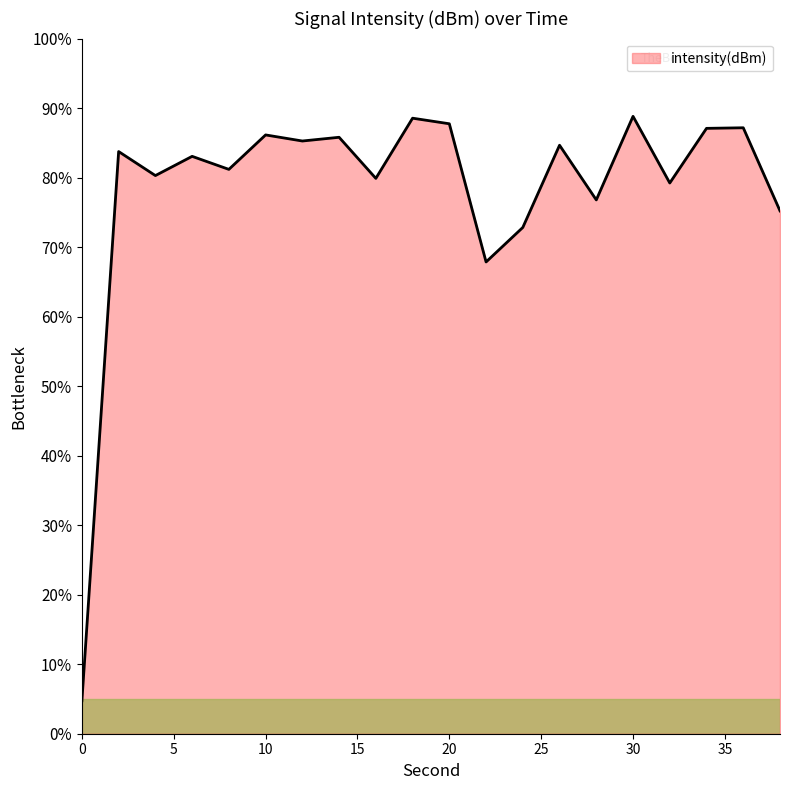

What is the difference between the maximum and minimum values?

84.1